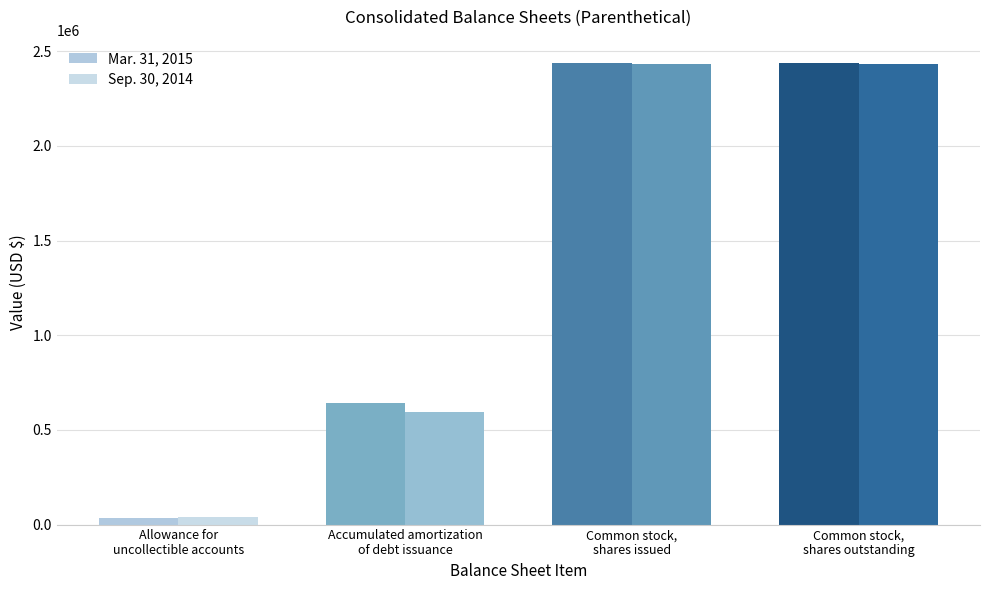

List the series in order of their peak value, highest first.

Mar. 31, 2015, Sep. 30, 2014